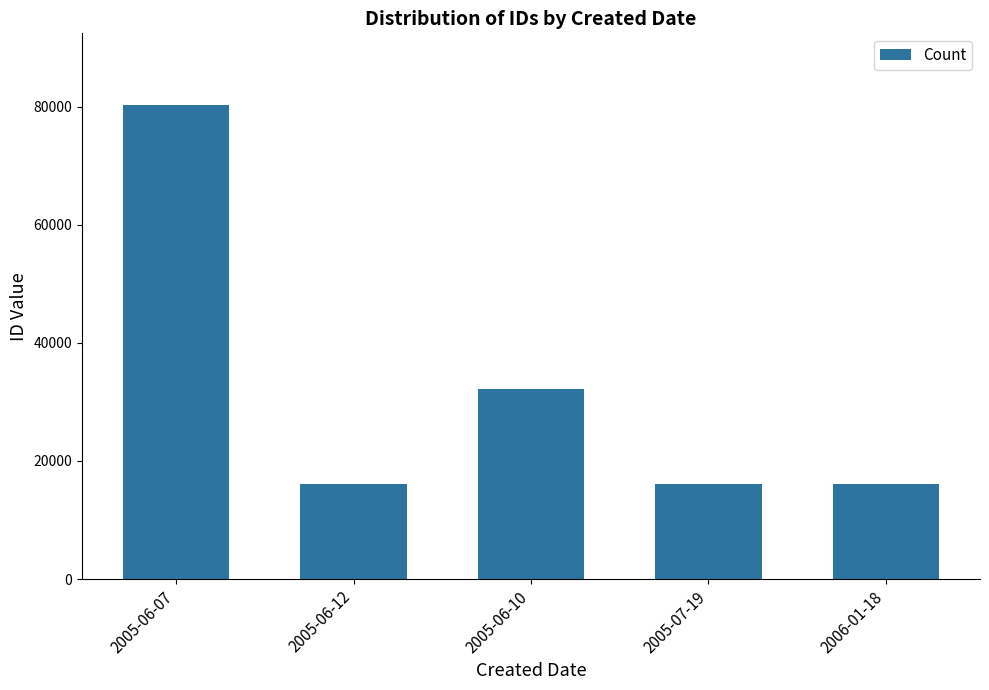

Between 2005-07-19 and 2005-06-07, which is larger?

2005-06-07